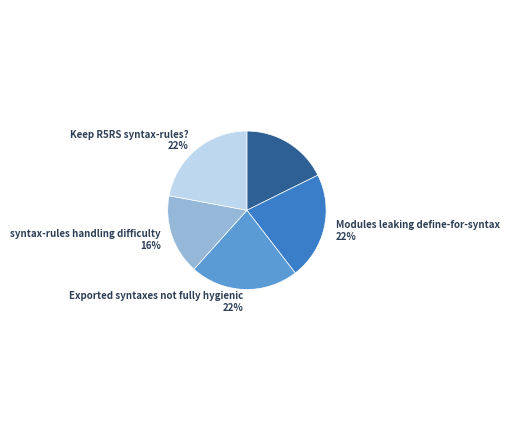

To the nearest percent, what portion does Exported syntaxes not fully hygienic represent?

22%